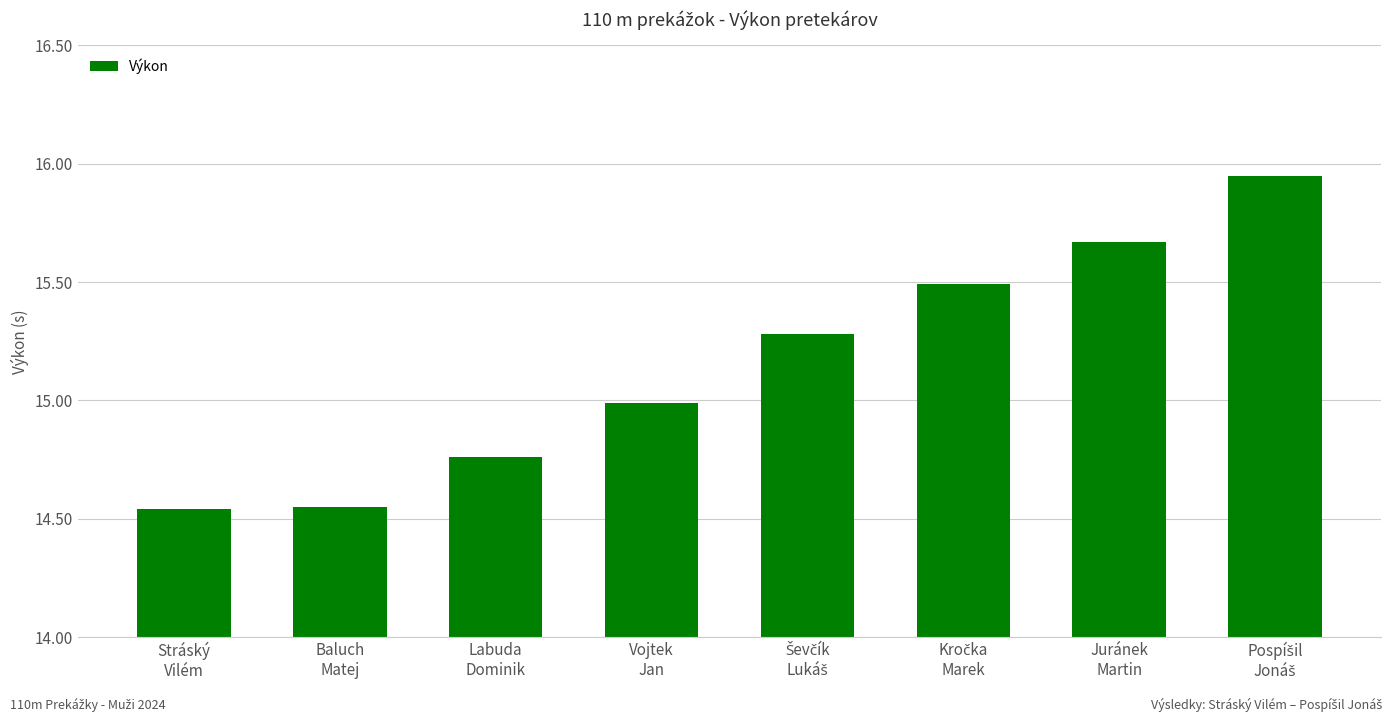

What is the difference between the maximum and minimum values?

1.4